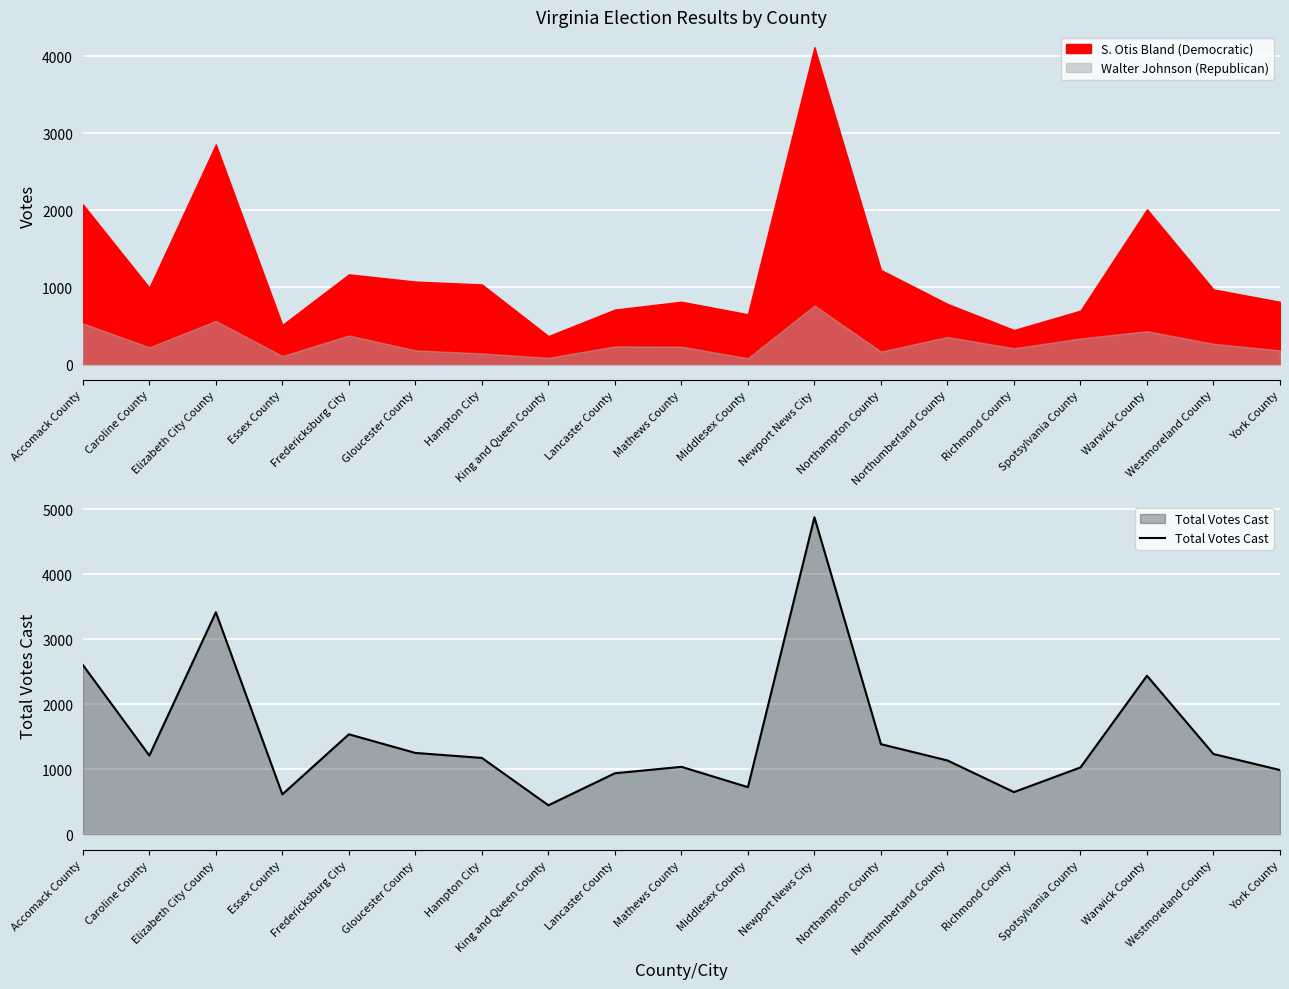

Is it true that the value at Gloucester County is 800?

False